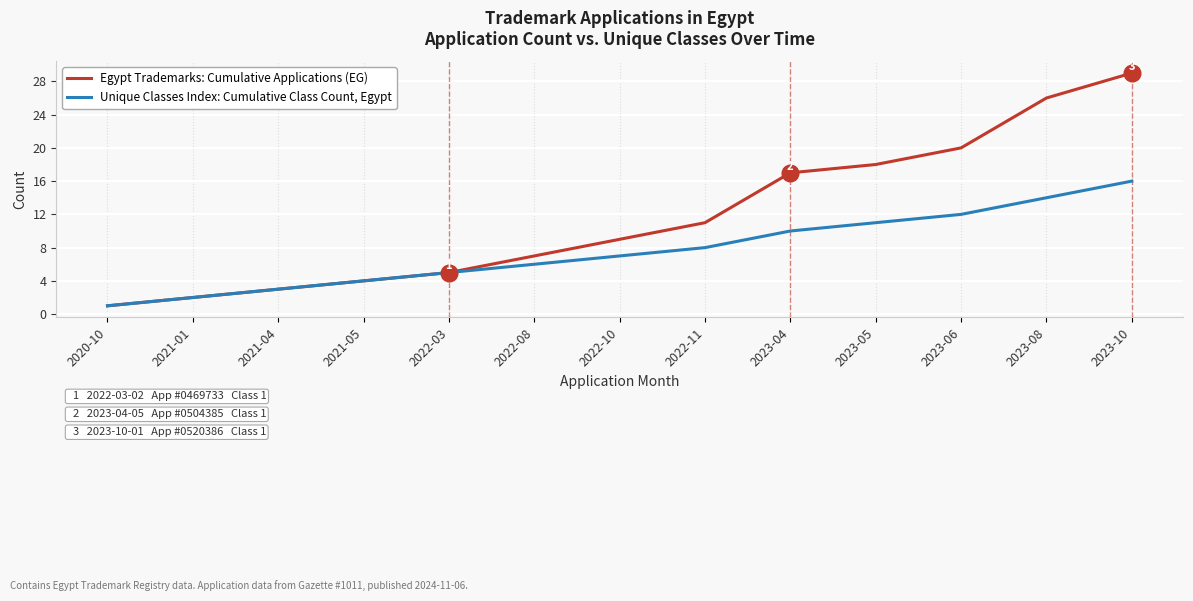

True or false: Egypt Trademarks: Cumulative Applications (EG) has a value of 1 at 2022-03.

False